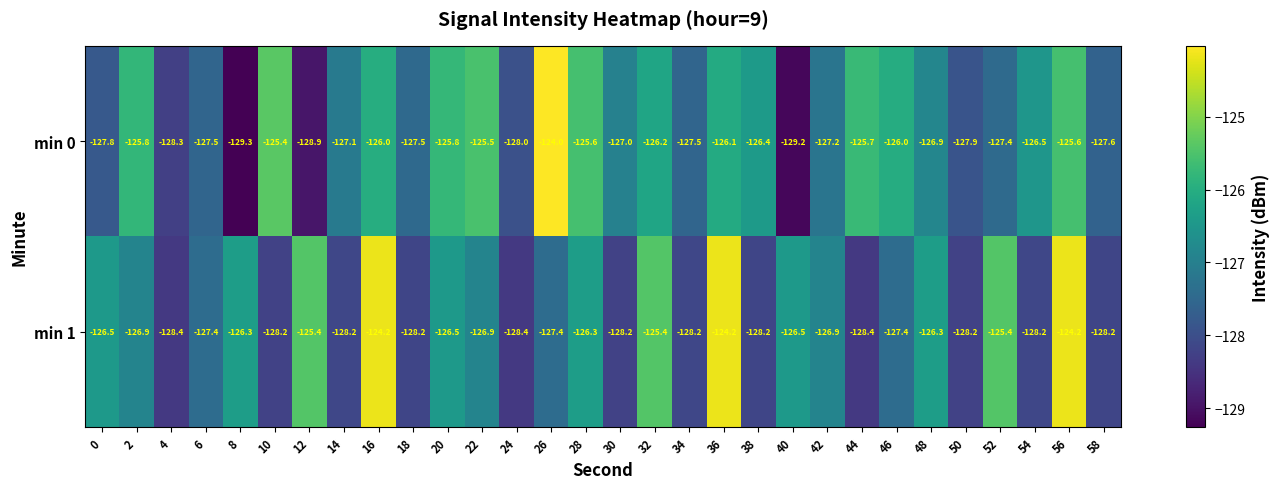

List the series in order of their peak value, lowest first.

min 1, min 0